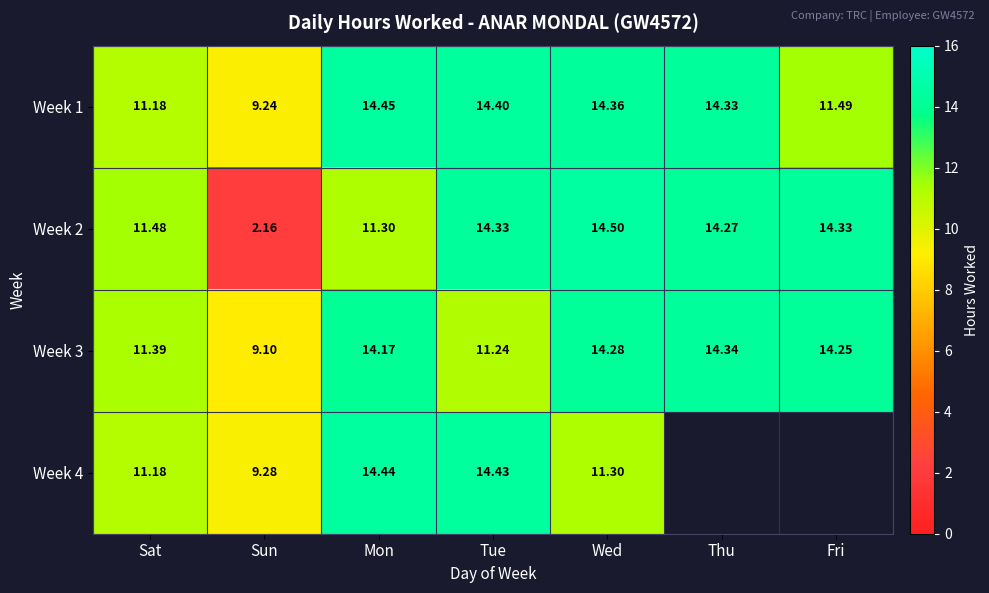

Which category has the lowest value in the Week 2 series?

Sun